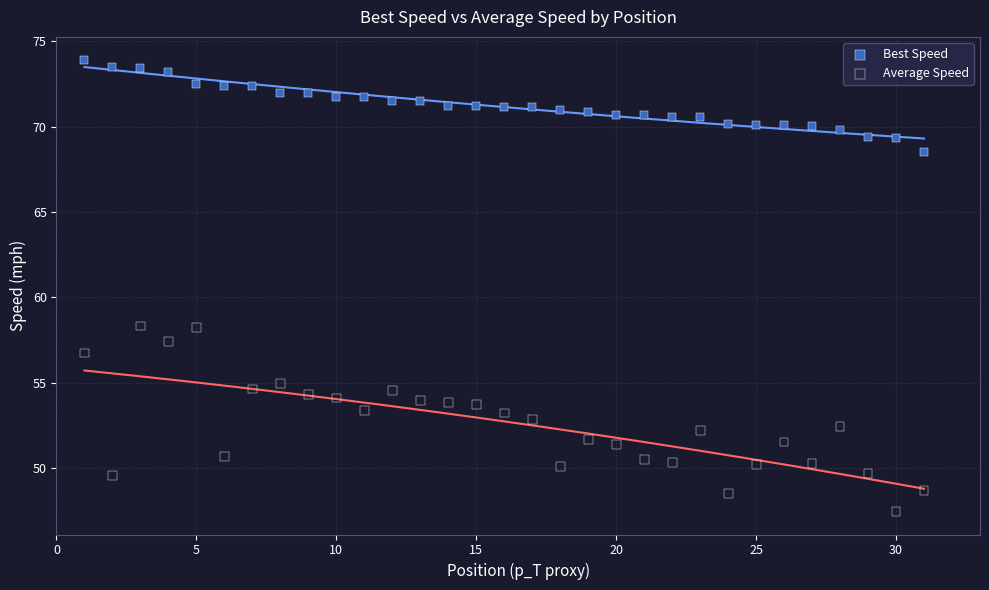

Across all data points, what is the range of Y values (max minus min)?

26.5